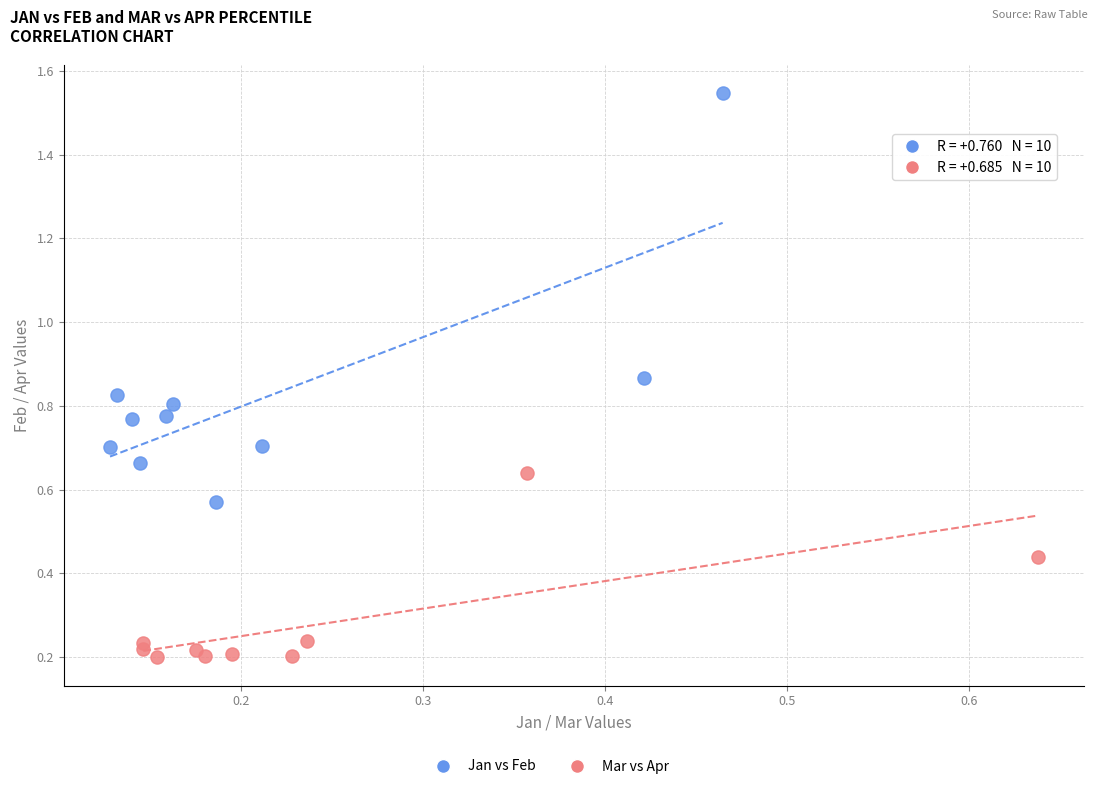

Which series reaches the maximum Y coordinate?

Jan vs Feb